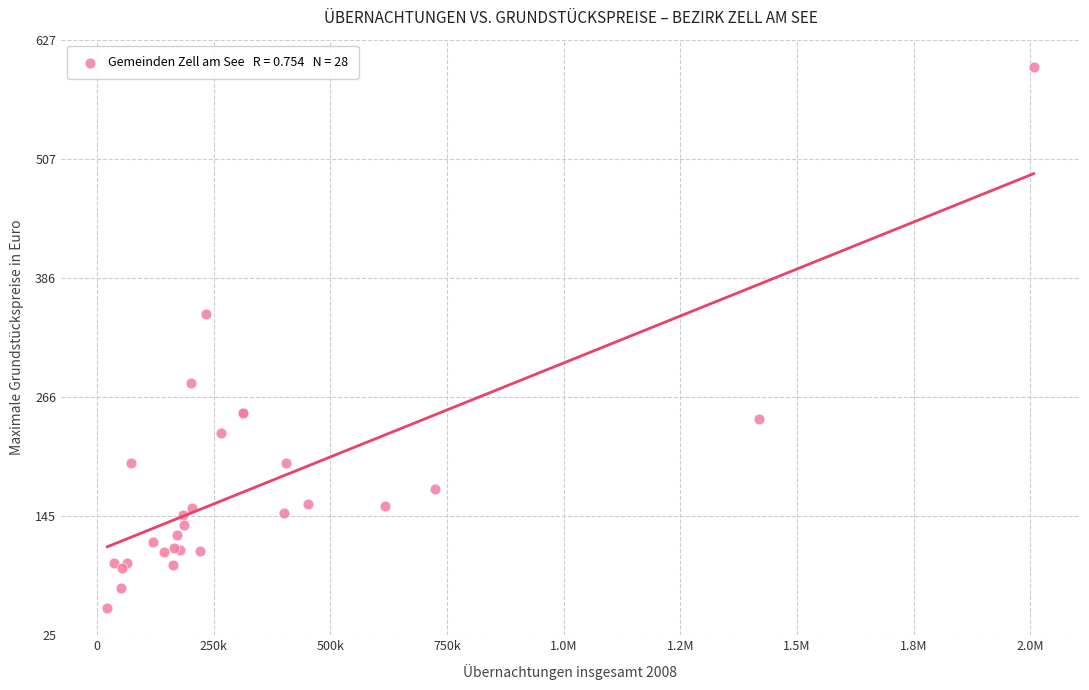

What Y value in the scatter plot is closest to 326?

350